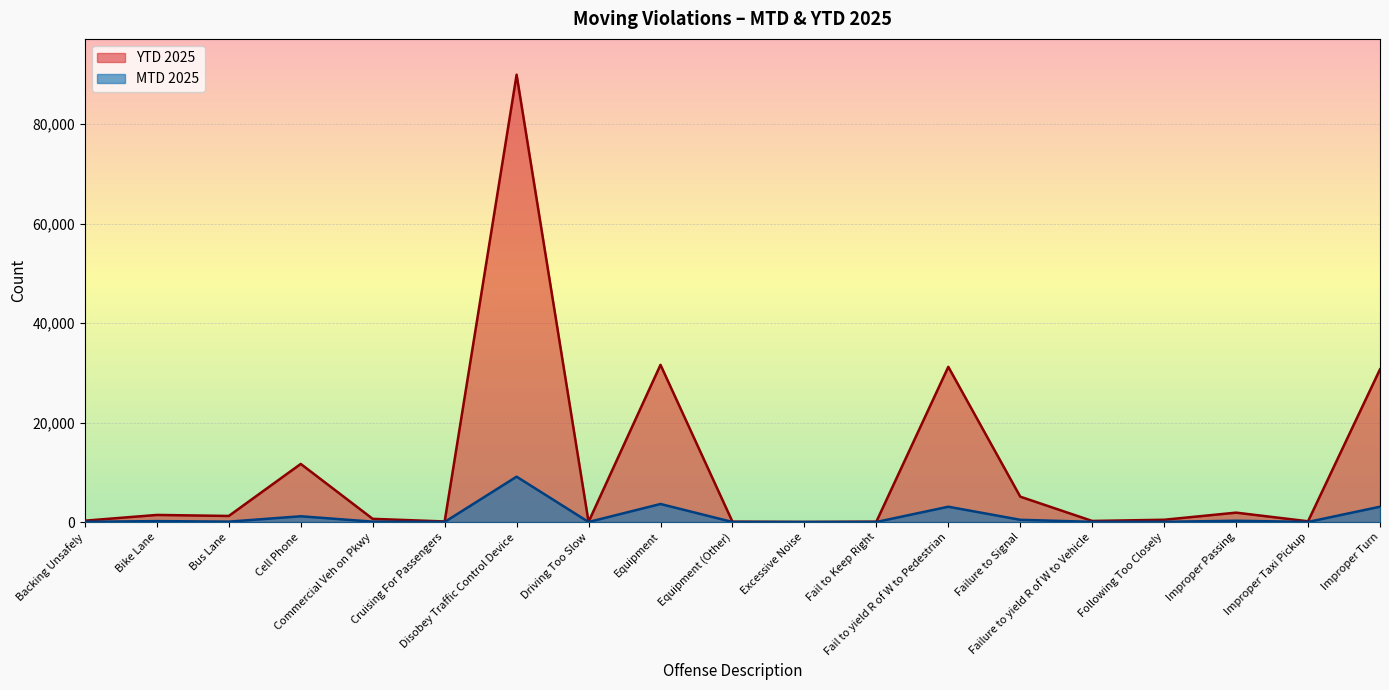

What is the sum of the YTD 2025 values at Backing Unsafely and Equipment (Other)?

334